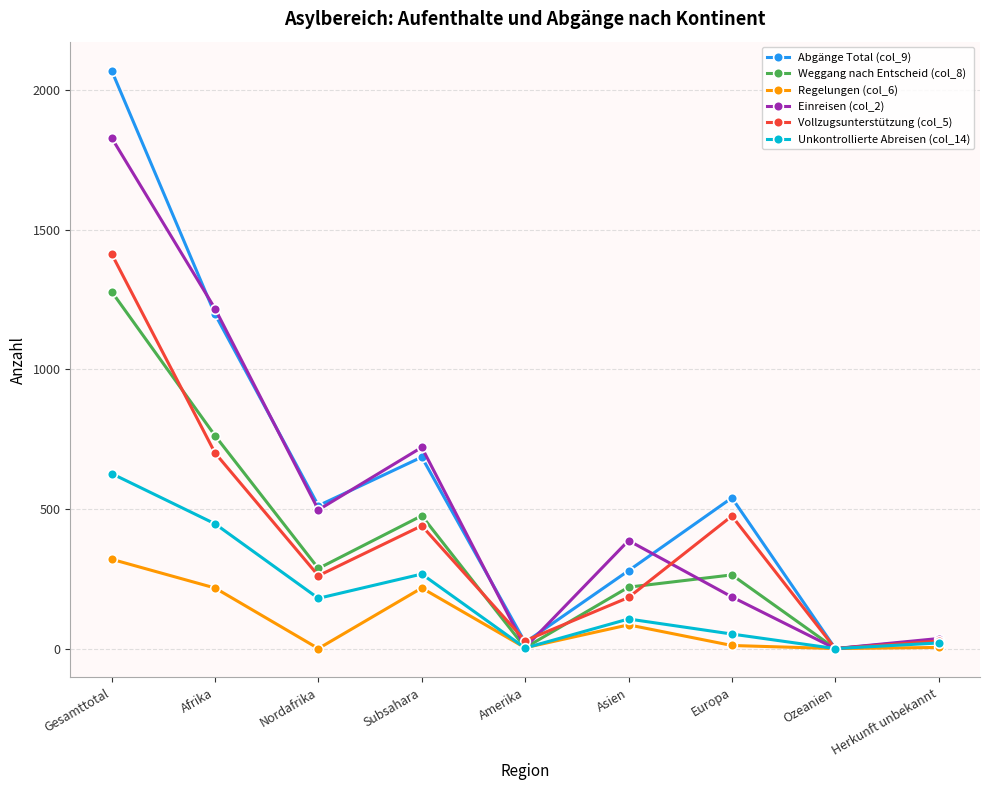

What is the greatest value displayed?

2071